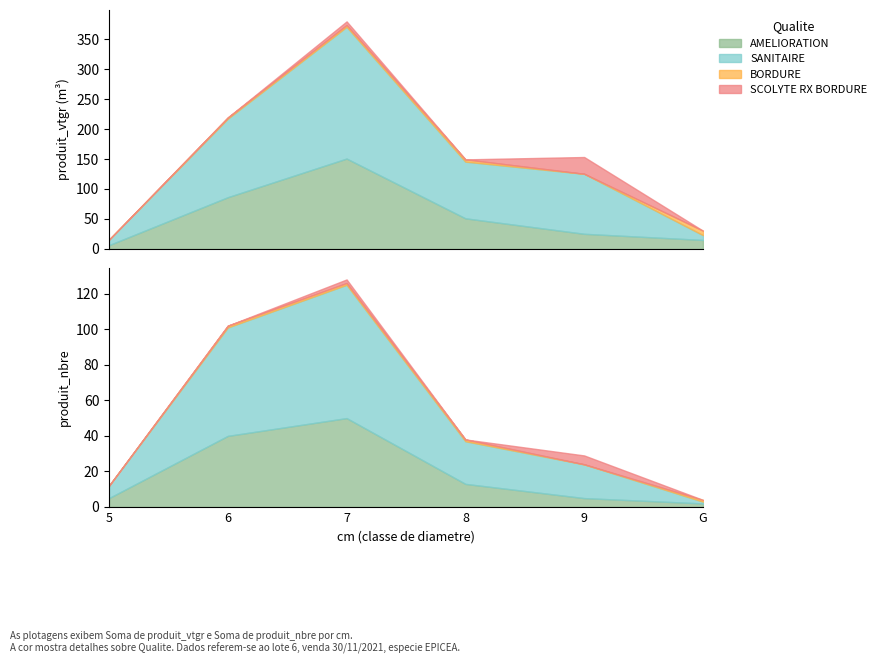

The AMELIORATION series shows 22.6 at G. True or false?

False